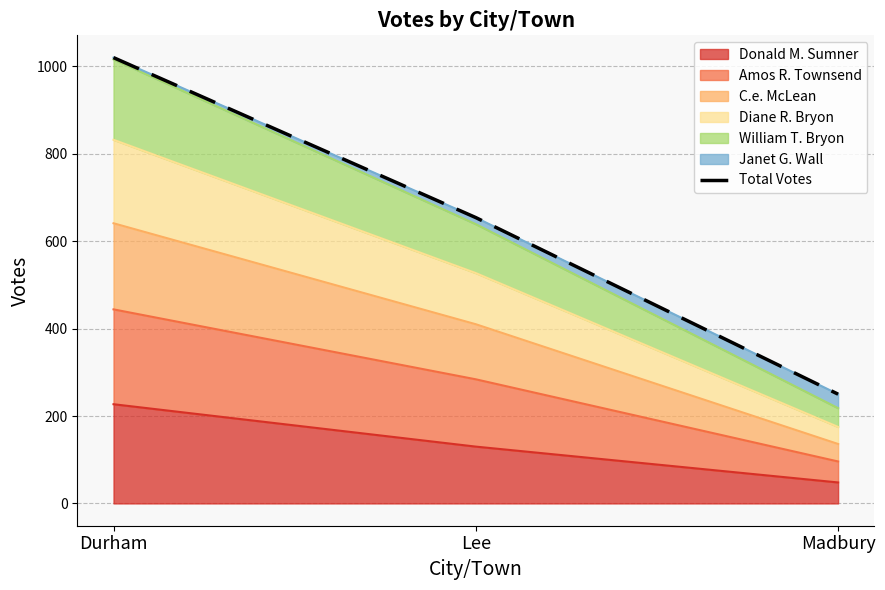

Which label corresponds to the largest value in the chart?

Durham